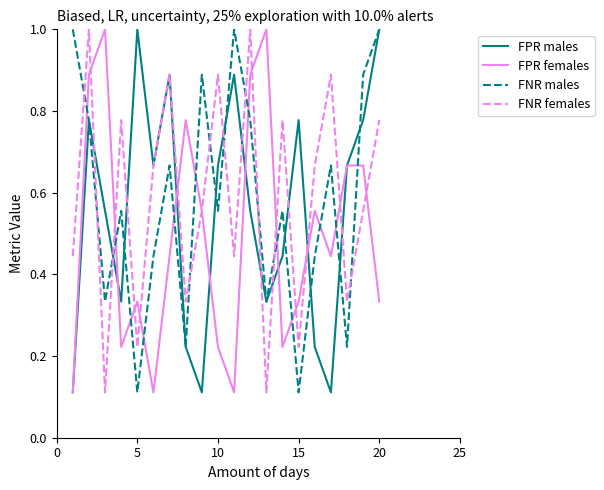

True or false: FPR females and FNR males cross at least once.

True